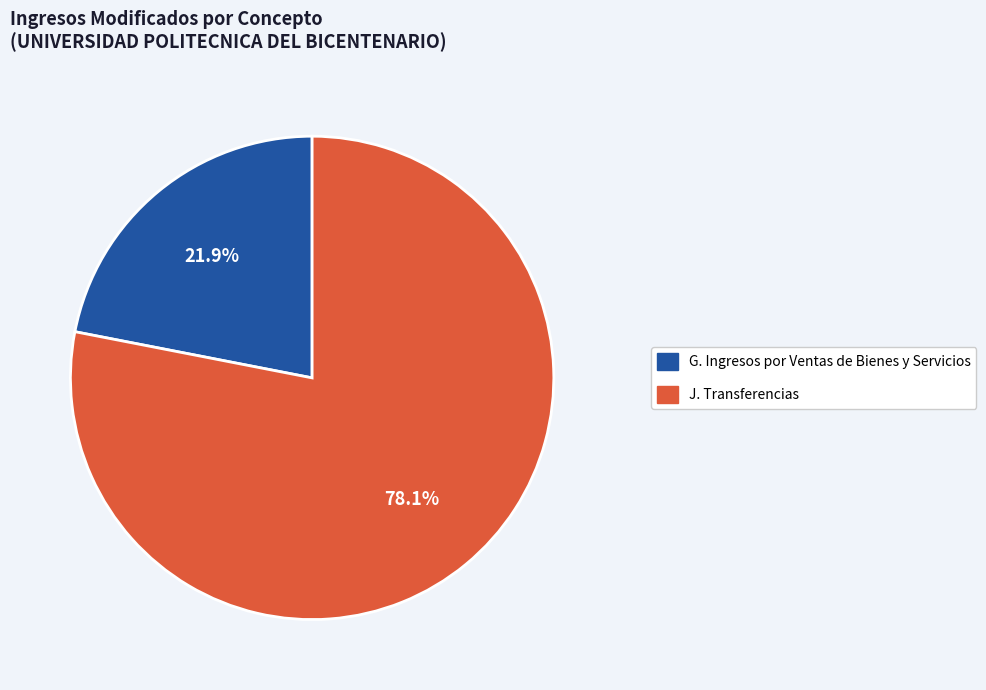

Does any single category account for the majority?

Yes